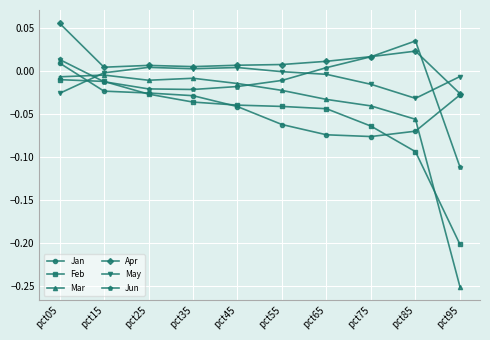

Which series has the largest total across all categories?

Apr